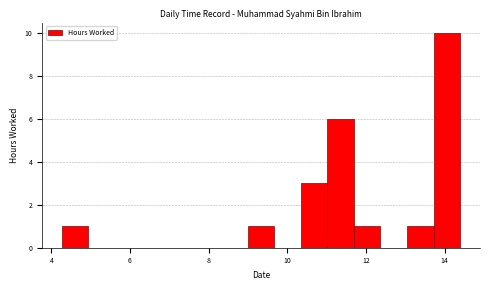

Read against the x-axis, roughly where is the centre of the tallest bar?

14.0